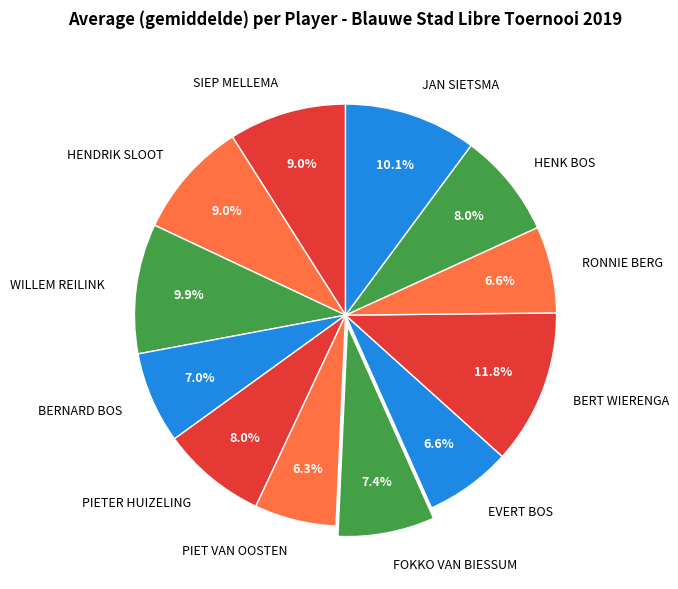

Does any single category account for the majority?

No